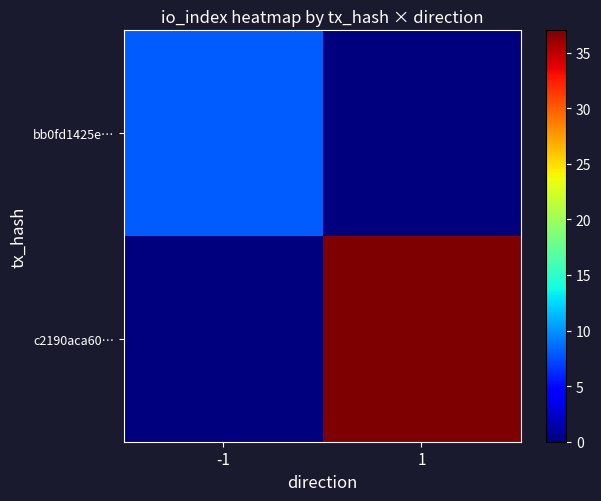

What is the total value across all series at 1?

37